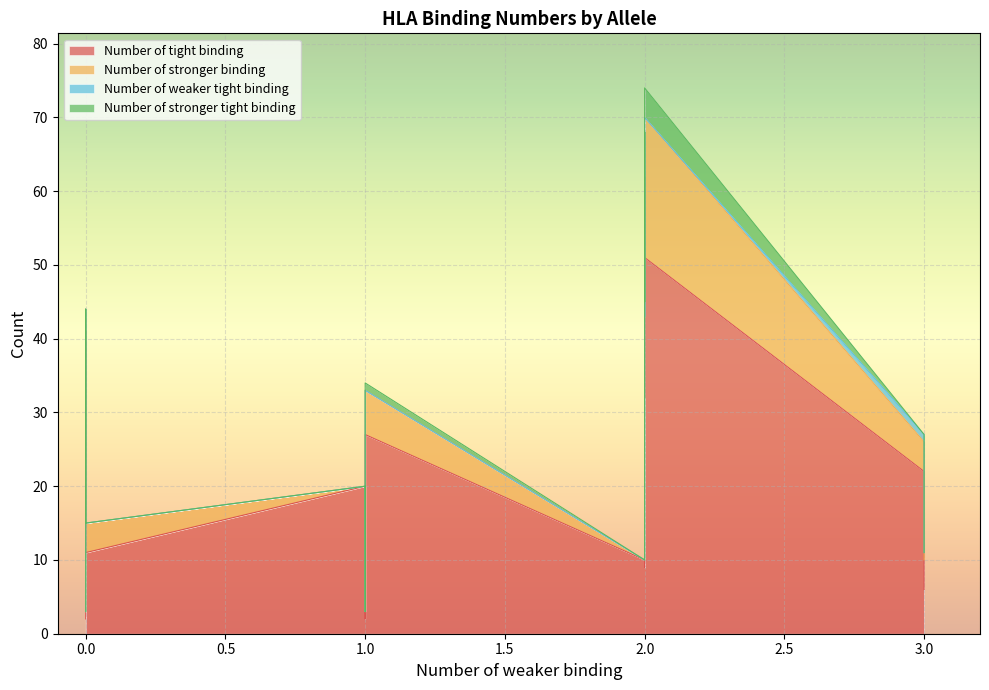

What is the highest value of the Number of stronger tight binding series?

4